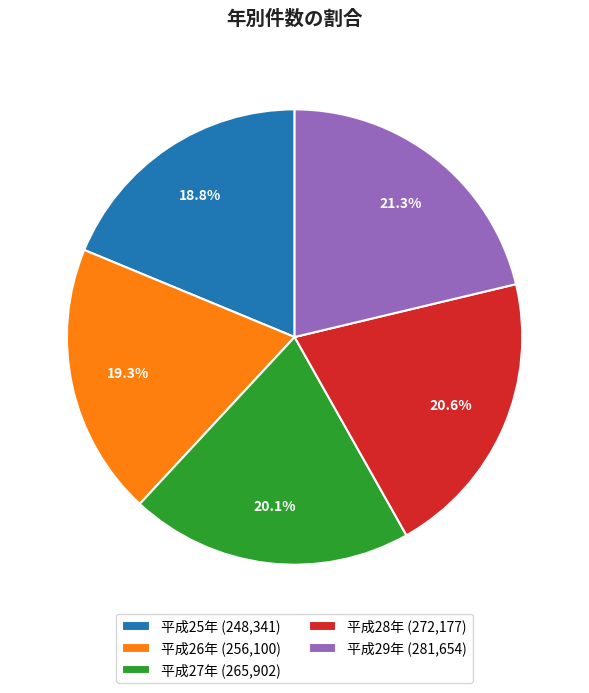

What is the ratio of the value at 平成29年 to the value at 平成25年?

1.1